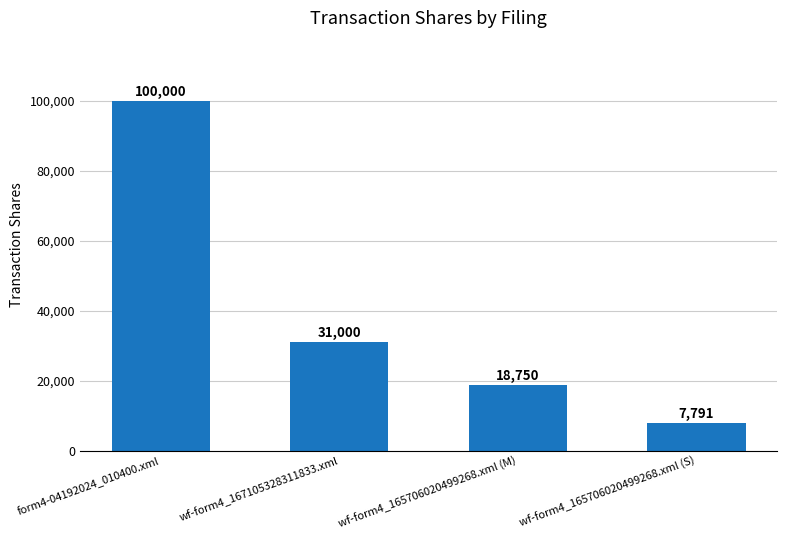

Reading left to right, transcribe all the data shown in this chart.

form4-04192024_010400.xml=100000	wf-form4_167105328311833.xml=31000	wf-form4_165706020499268.xml (M)=18750	wf-form4_165706020499268.xml (S)=7791